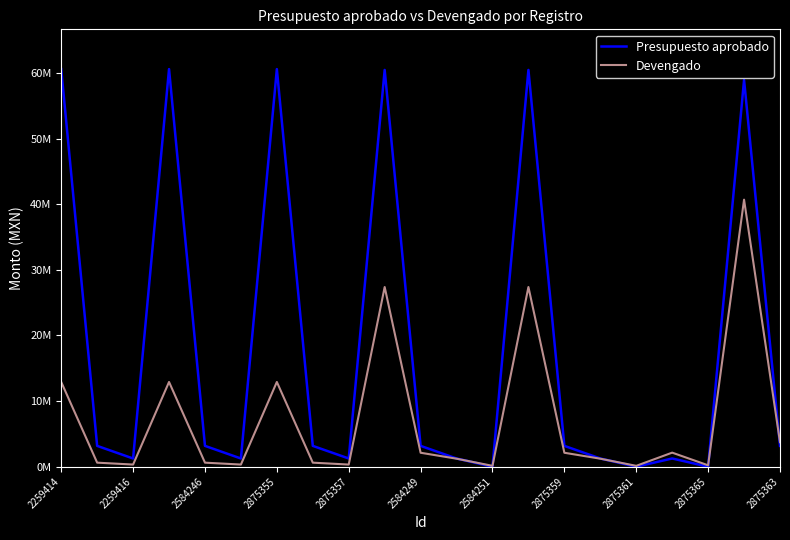

Does the chart display data point markers on the line(s)?

No